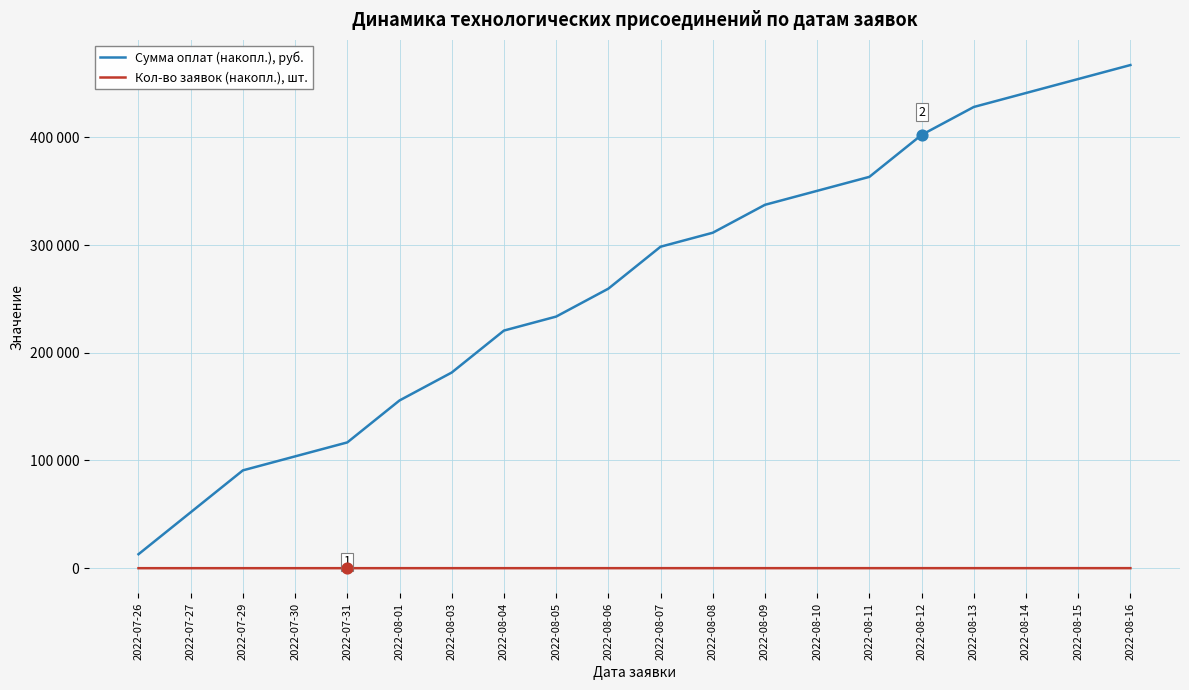

What are all the series names shown in the legend?

Сумма оплат (накопл.), руб., Кол-во заявок (накопл.), шт.